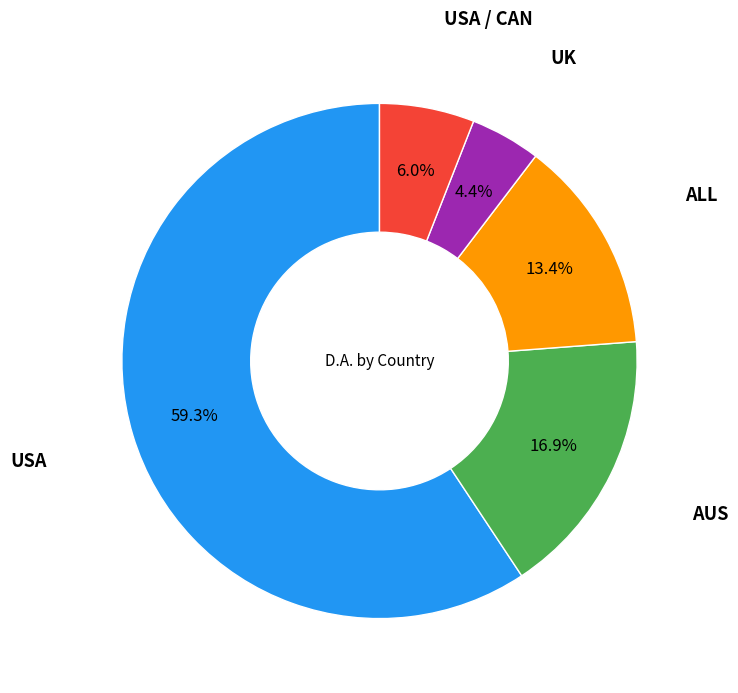

How many slices are in this pie chart?

5